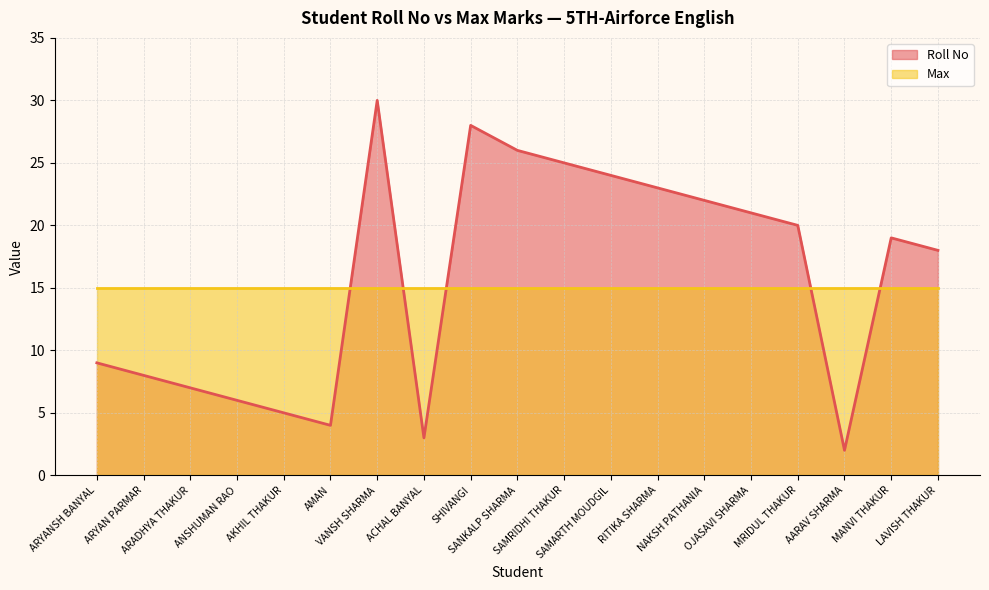

The value at AMAN is 7. True or false?

False